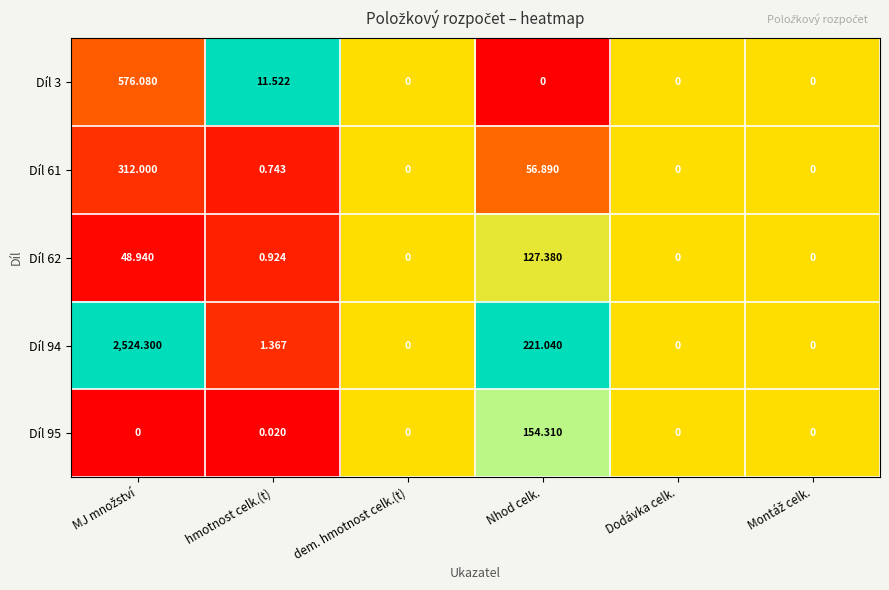

Which category has the highest value in the Díl 95 series?

Nhod celk.